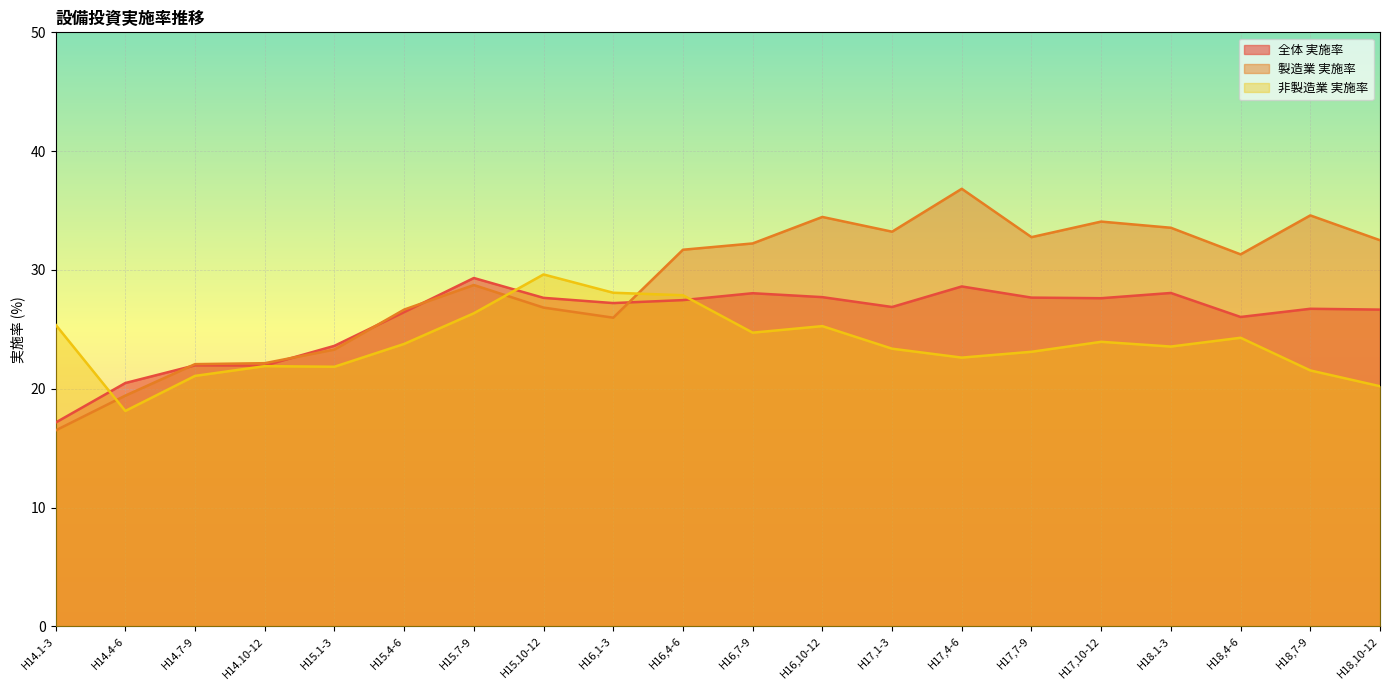

What is the total value across all series at H15.4-6?

76.9